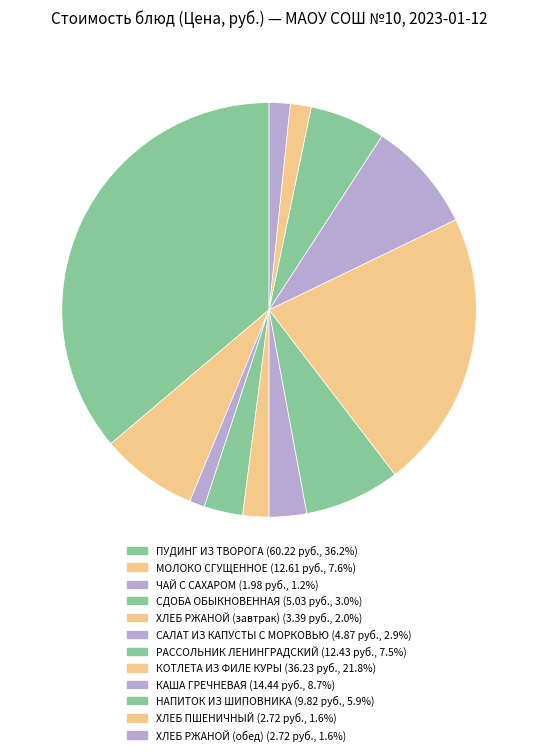

To the nearest percent, what is the difference between the КАША ГРЕЧНЕВАЯ and ХЛЕБ РЖАНОЙ (завтрак) slice percentages?

7%